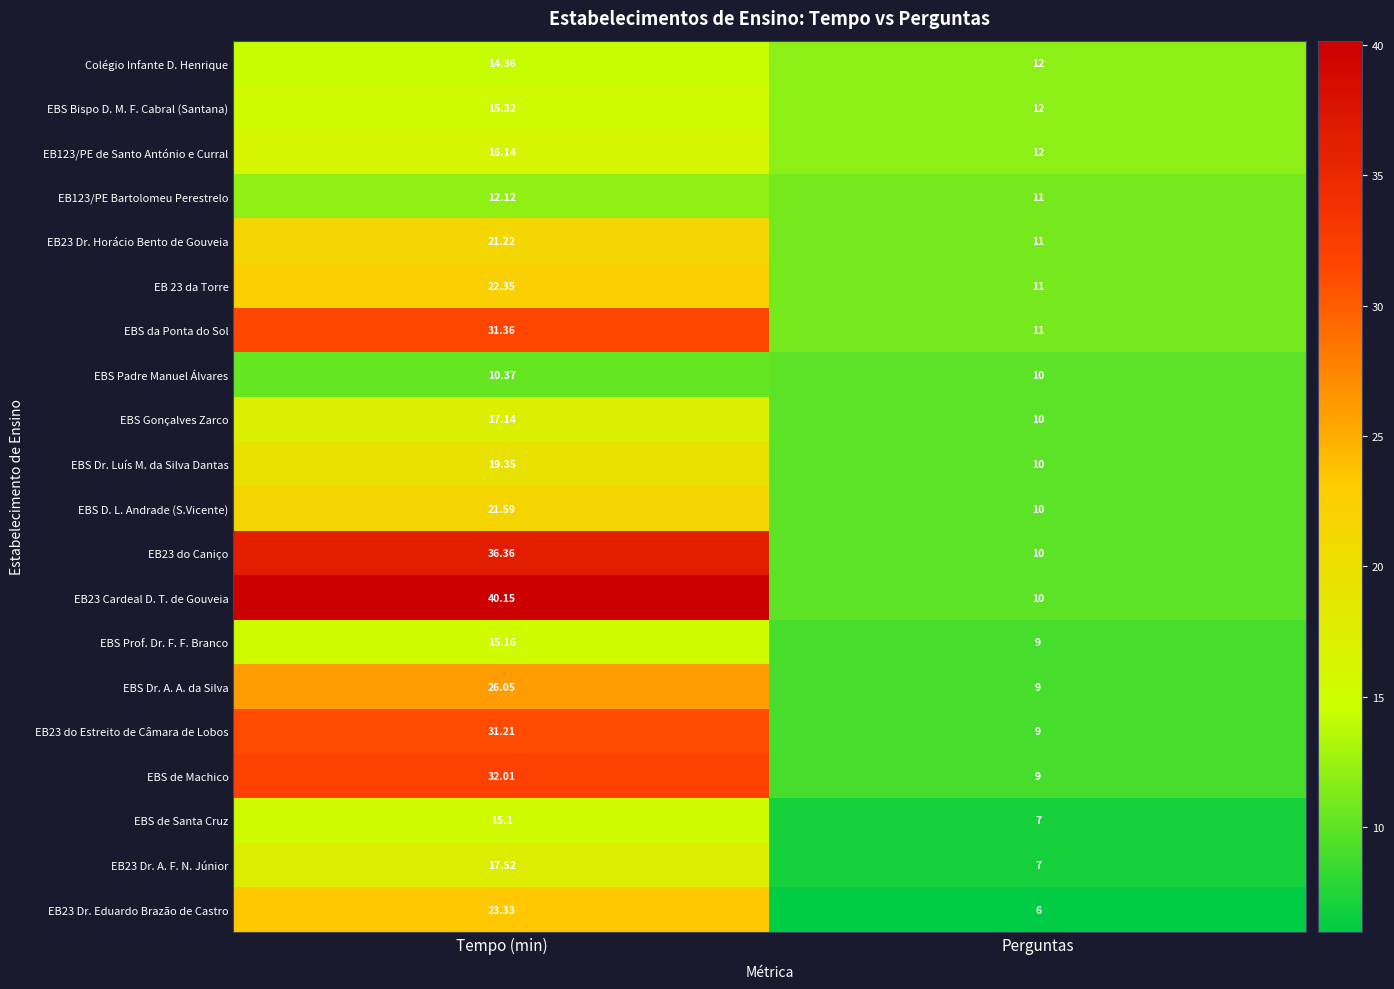

Is the value of EBS Gonçalves Zarco at Perguntas greater than the value of Colégio Infante D. Henrique at Perguntas?

No